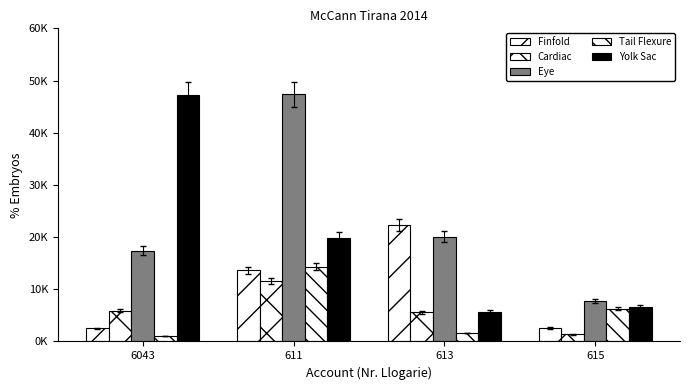

Are the bars grouped side by side (vs. stacked)?

Yes